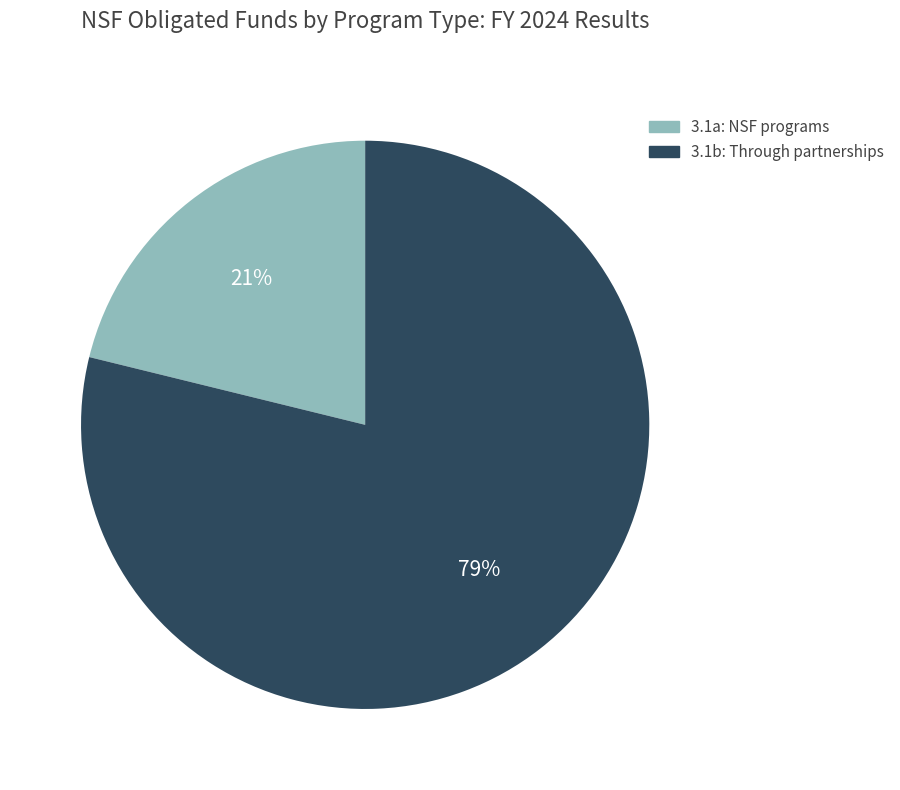

What percentage is the 3.1b: Through partnerships slice, to the nearest percent?

79%